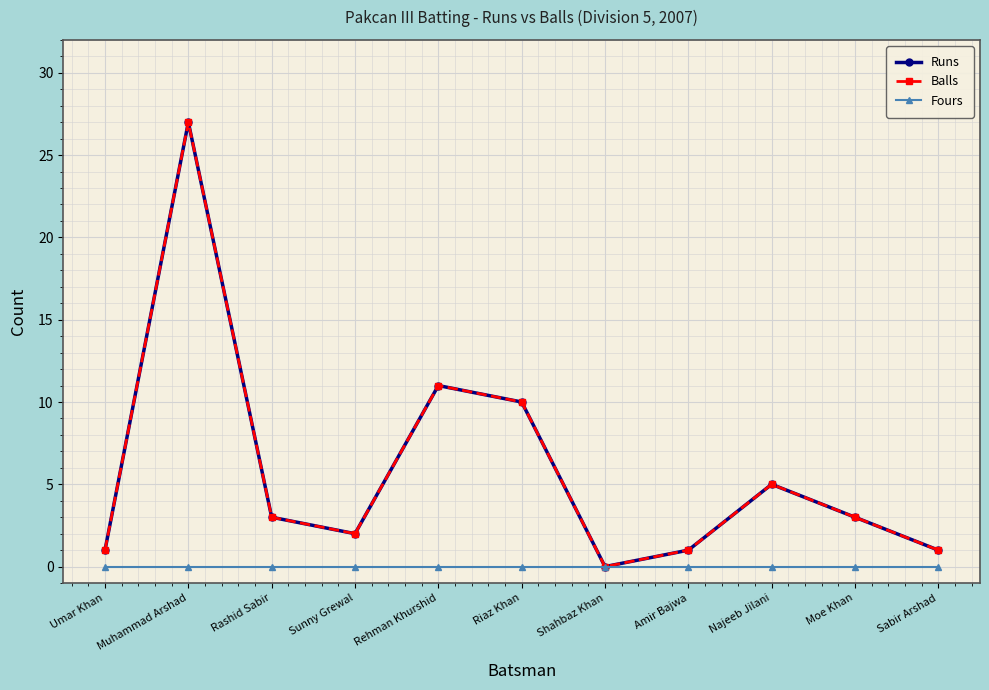

Is this an area chart (filled region under the line)?

No